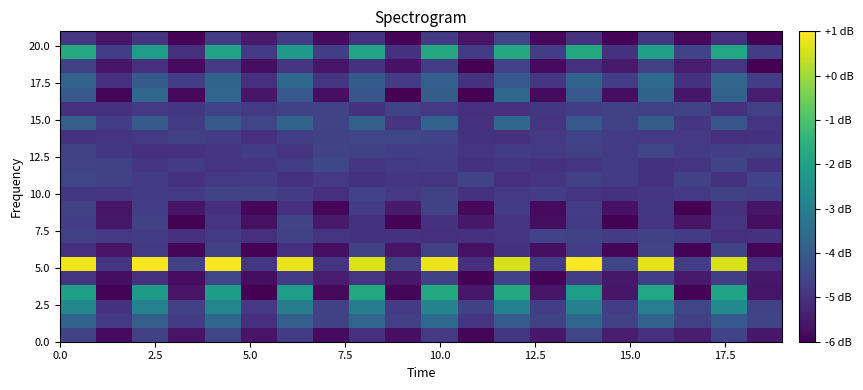

At how many categories does at least one series exceed 0?

10